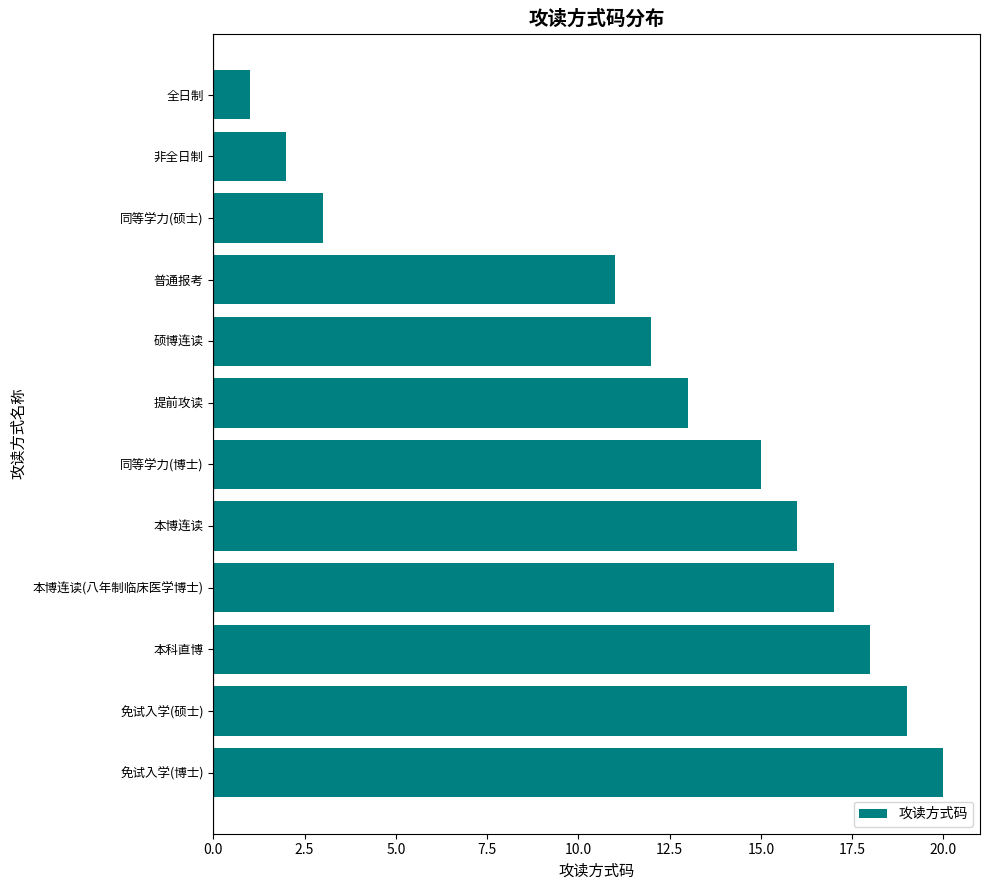

What is the value of the 8th bar from the top?

16